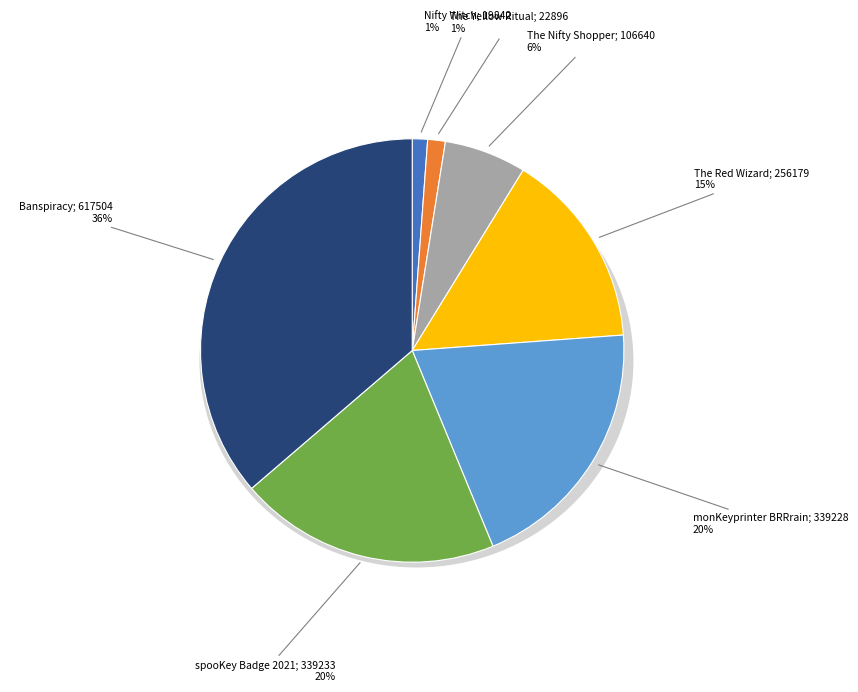

To the nearest percent, what is the average slice percentage?

14%